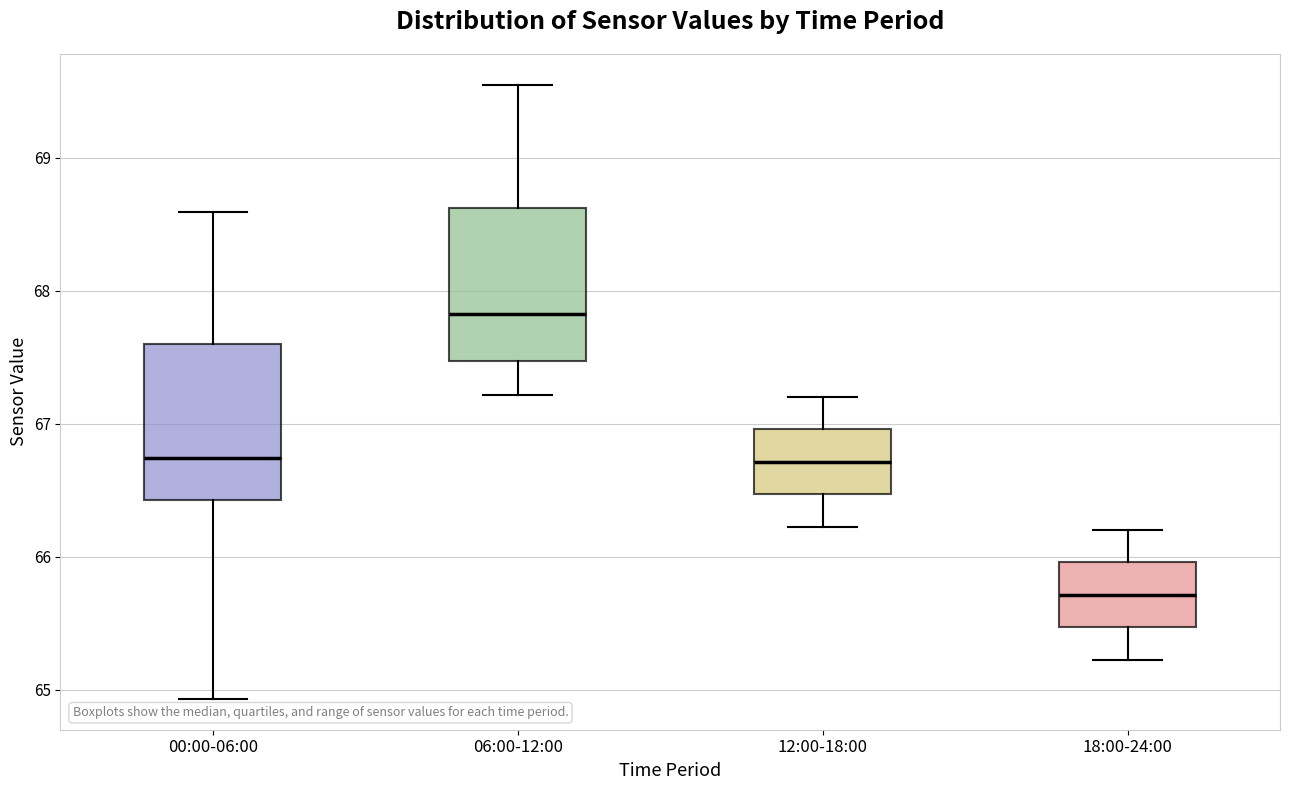

Reading left to right, transcribe this box plot: for each box, give where its median line is, the range the box spans, and where its two whiskers end, as read against the y-axis. The values are not printed on the chart, so give them approximately, as read against the axis.

00:00-06:00: median 66.7, box 66.4 to 67.6, whiskers 64.9 to 68.6
06:00-12:00: median 67.8, box 67.5 to 68.6, whiskers 67.2 to 69.6
12:00-18:00: median 66.7, box 66.5 to 67.0, whiskers 66.2 to 67.2
18:00-24:00: median 65.7, box 65.5 to 66.0, whiskers 65.2 to 66.2